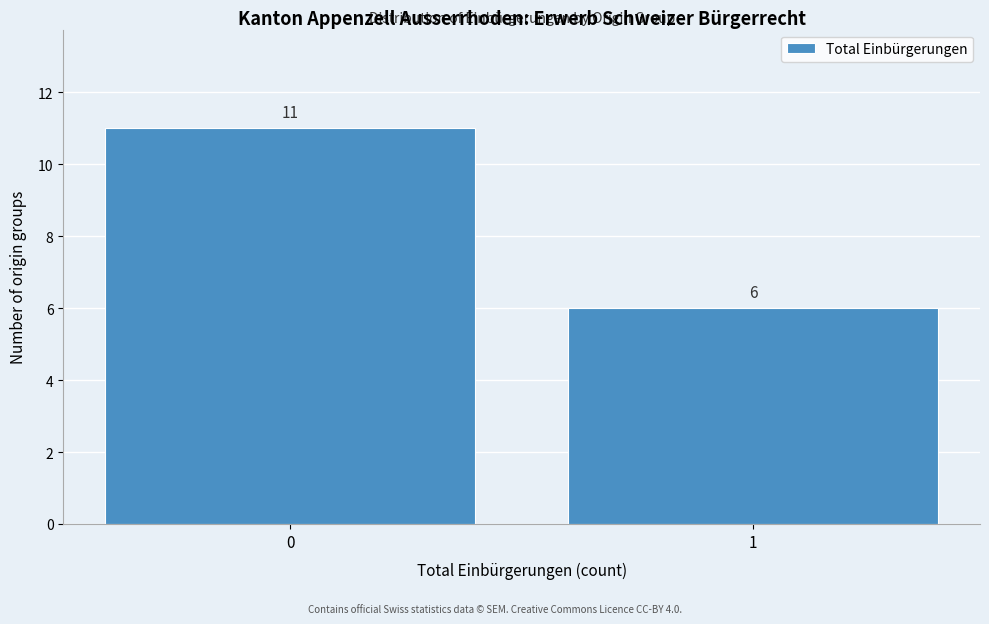

Reading left to right, what are all the values shown in this chart?

11	6